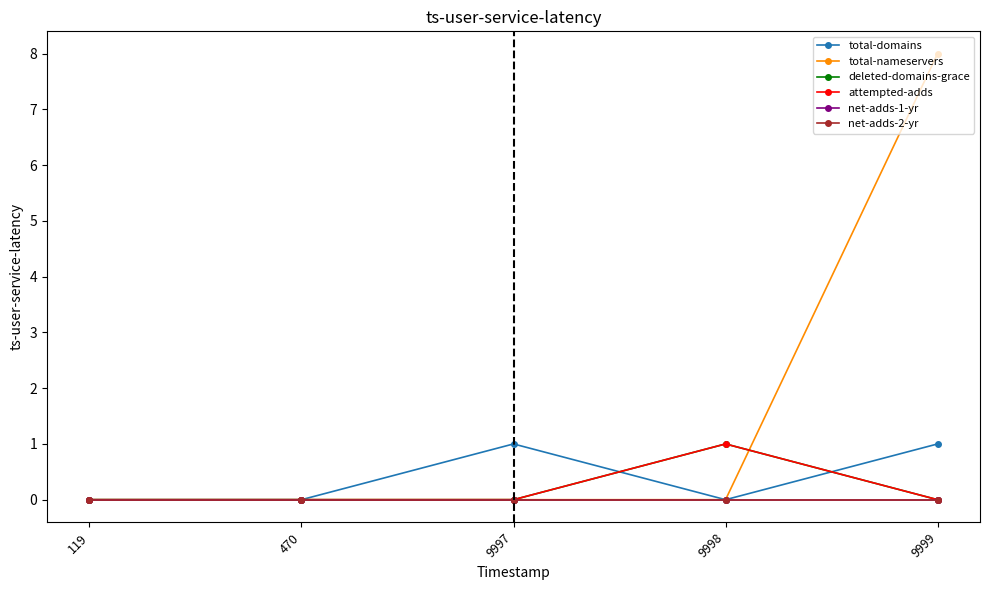

Is this an area chart (filled region under the line)?

No